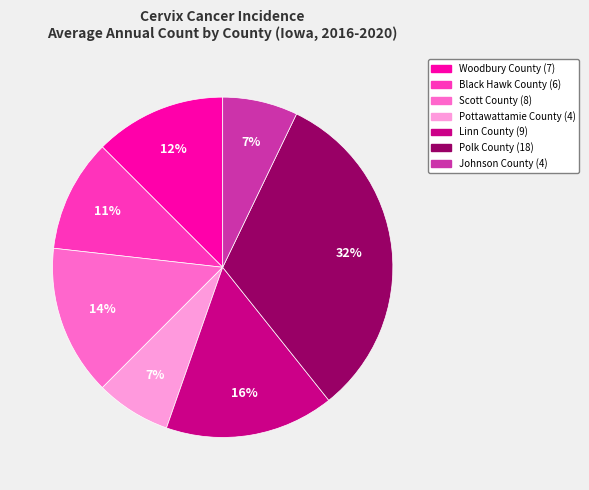

Which category has the biggest portion of the pie?

Polk County